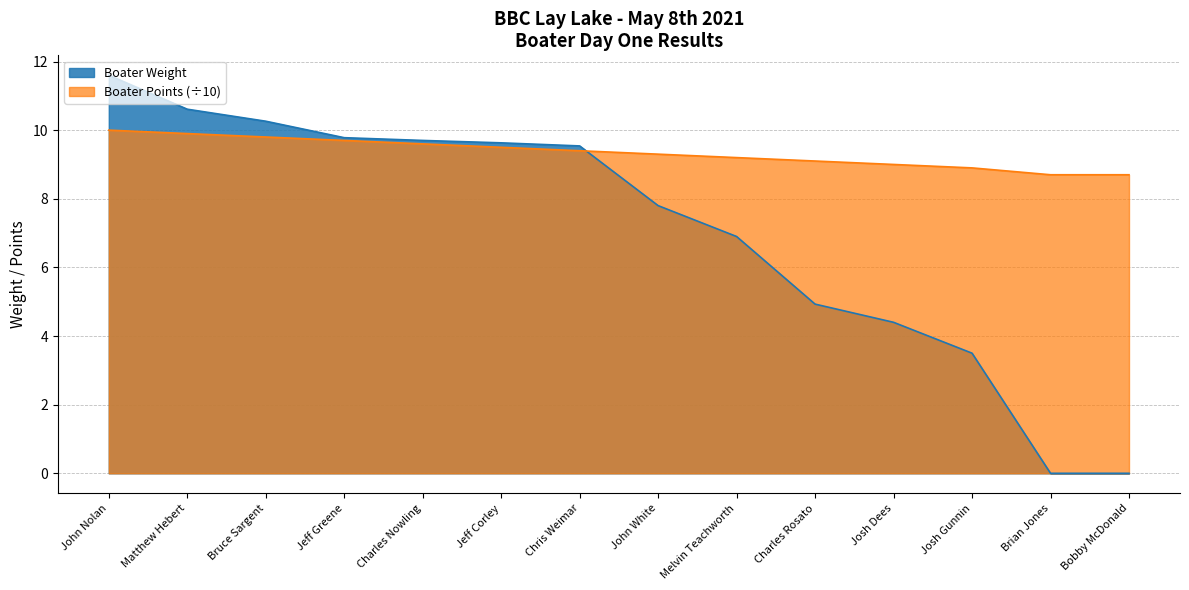

Which series has the largest range (max minus min)?

Boater Weight